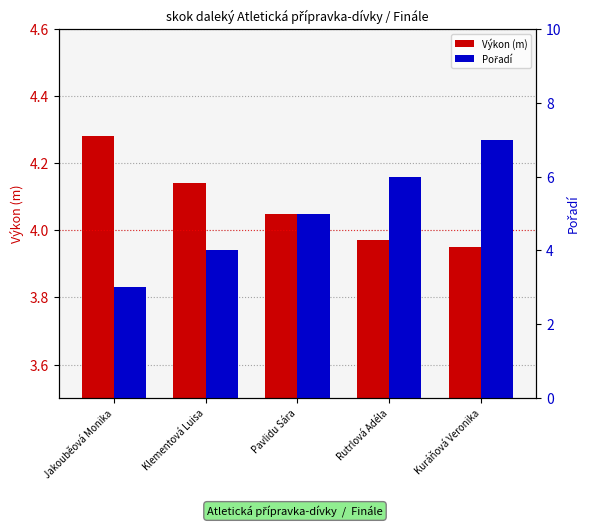

What are all the series names shown in the legend?

Výkon (m), Pořadí